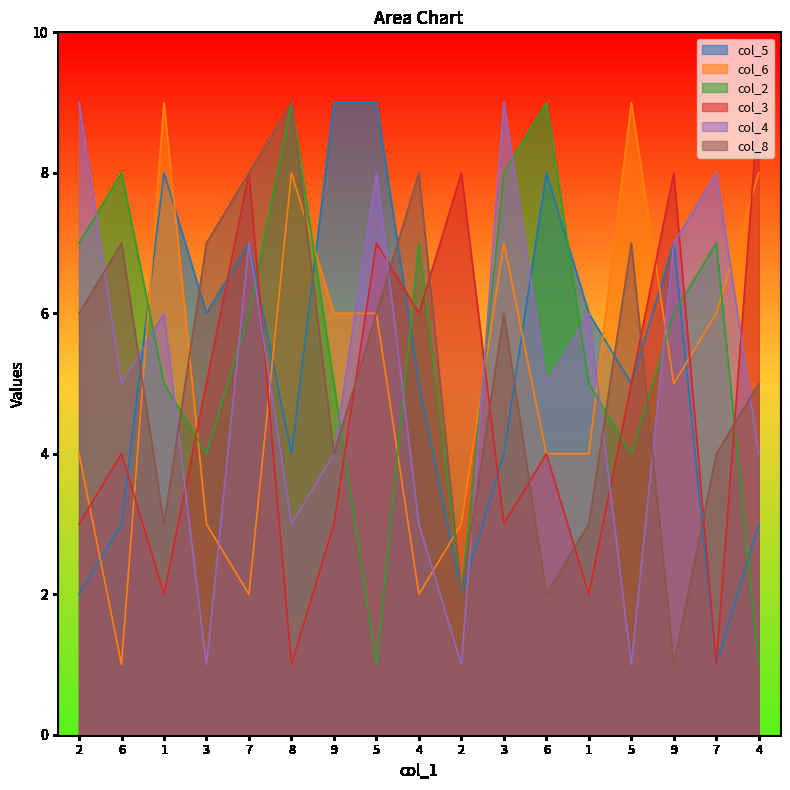

Where is col_8 nearest to the value 5?

4